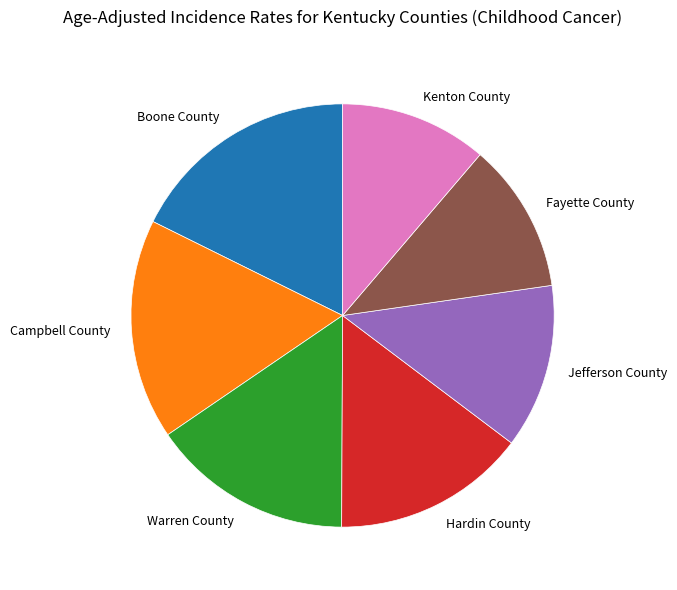

The Campbell County slice represents 3% of the pie. True or false?

False